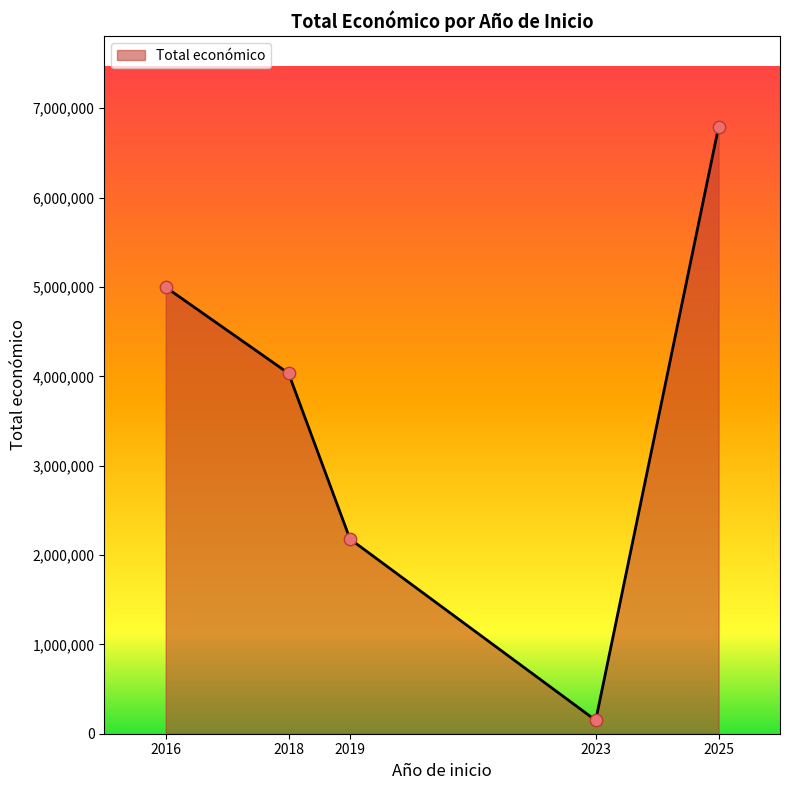

What is the ratio of the value at 2018 to the value at 2023?

26.9